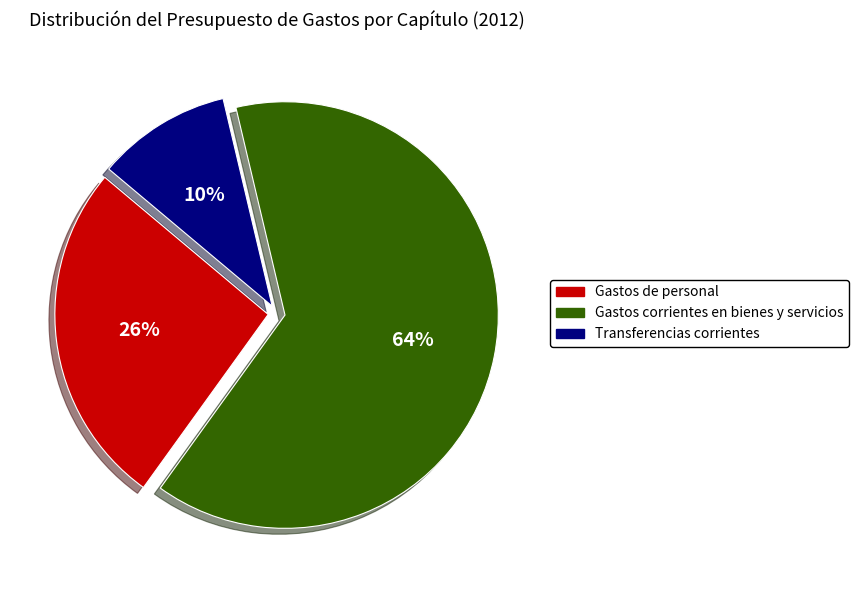

To the nearest percent, what portion does Gastos corrientes en bienes y servicios represent?

64%